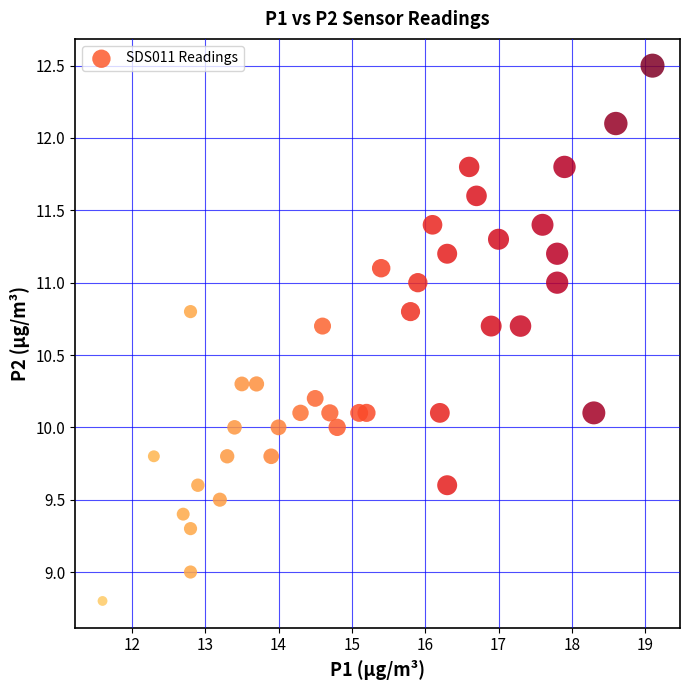

What is the range of Y values (max minus min)?

3.7